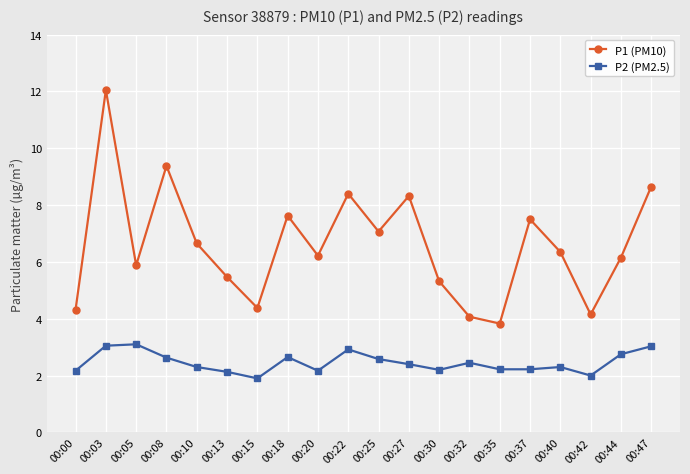

True or false: P1 (PM10) and P2 (PM2.5) cross at least once.

False